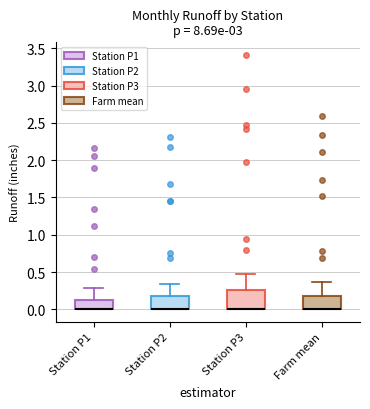

Where is the lower edge of the box for Farm mean on the y-axis? The values are not printed on the chart, so give them approximately, as read against the axis.

0.00